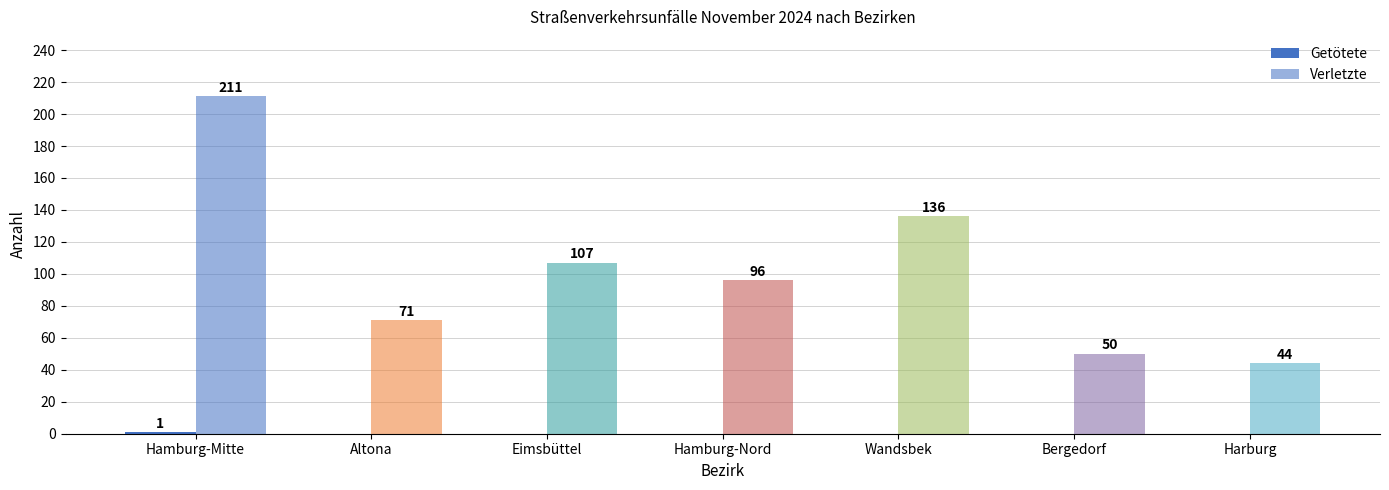

How many series are shown in this chart?

2